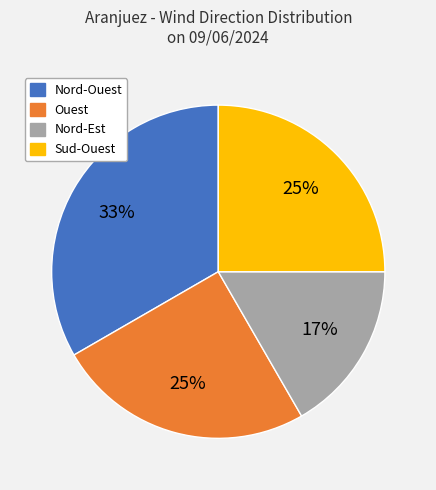

How many segments does this pie chart have?

4